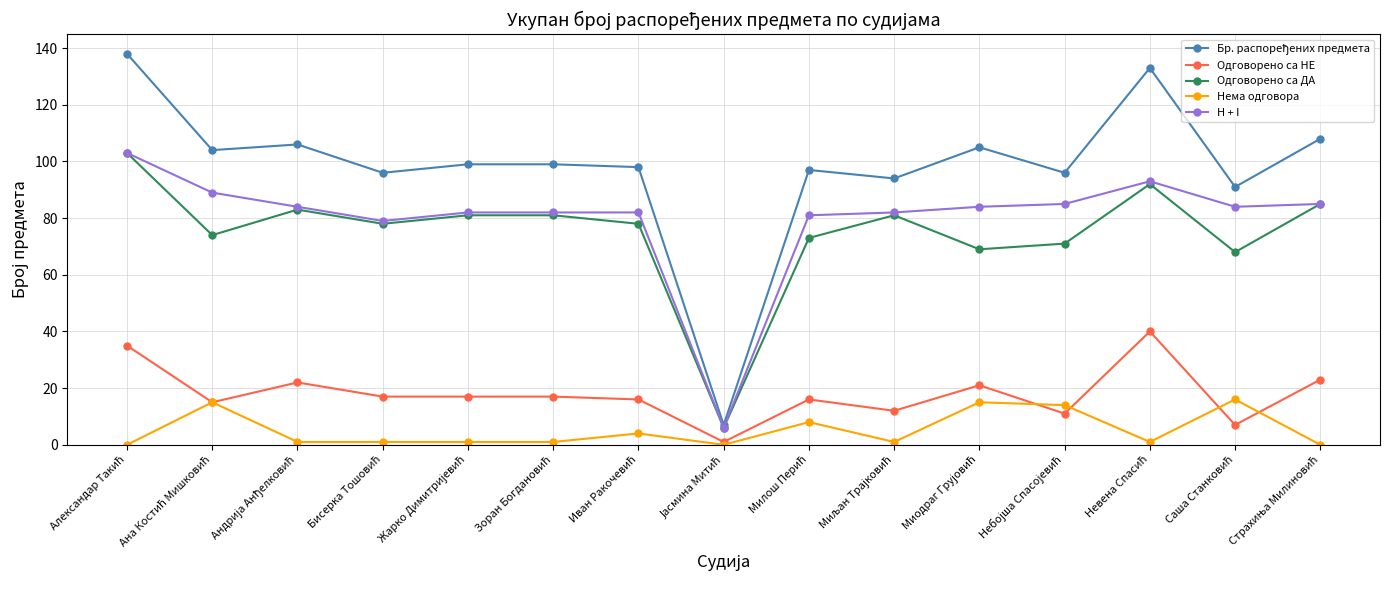

At how many categories does at least one series exceed 59?

14